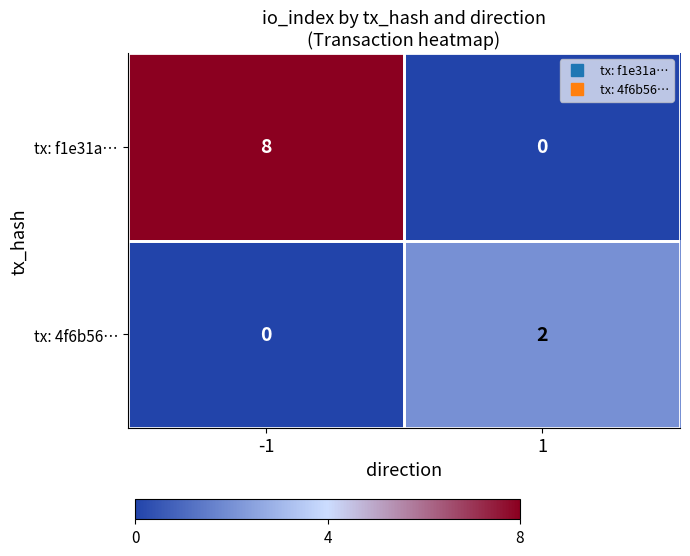

List the series in order of their peak value, highest first.

tx: f1e31a…, tx: 4f6b56…